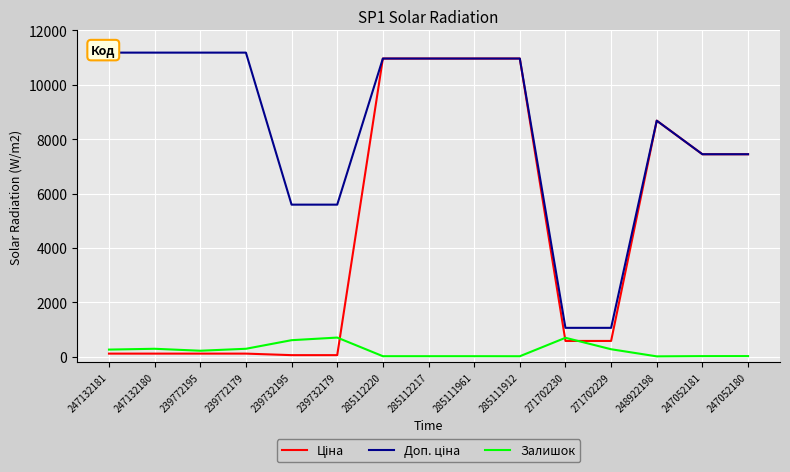

At how many categories does at least one series exceed 11079?

4